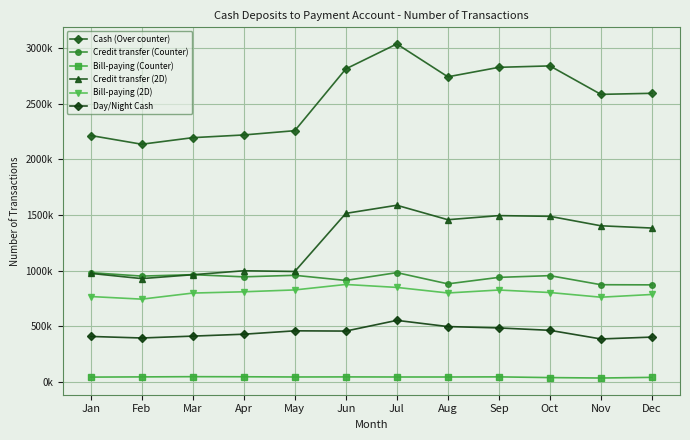

Is it true that Bill-paying (2D) equals 786535 at Dec?

True